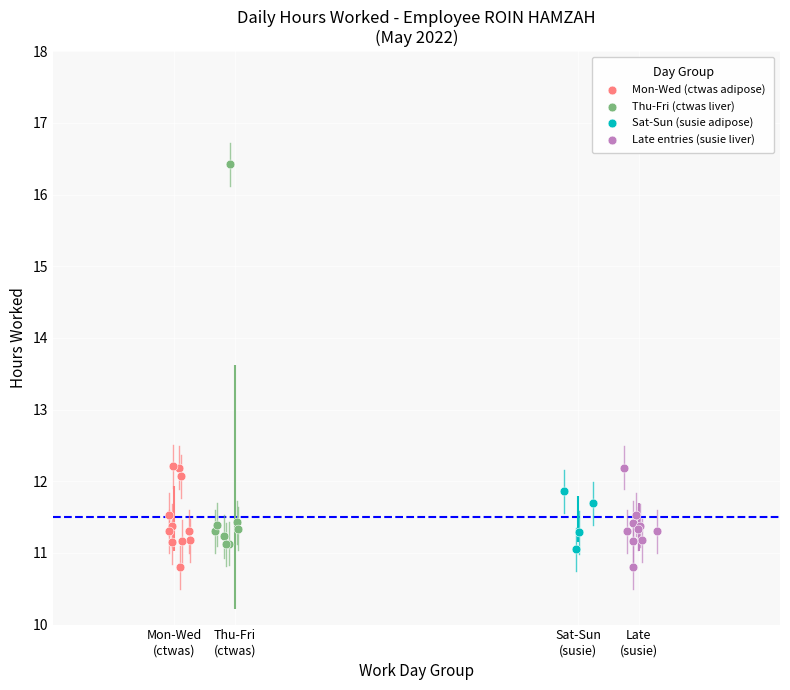

Which series contains the highest Y value?

Thu-Fri (ctwas liver)